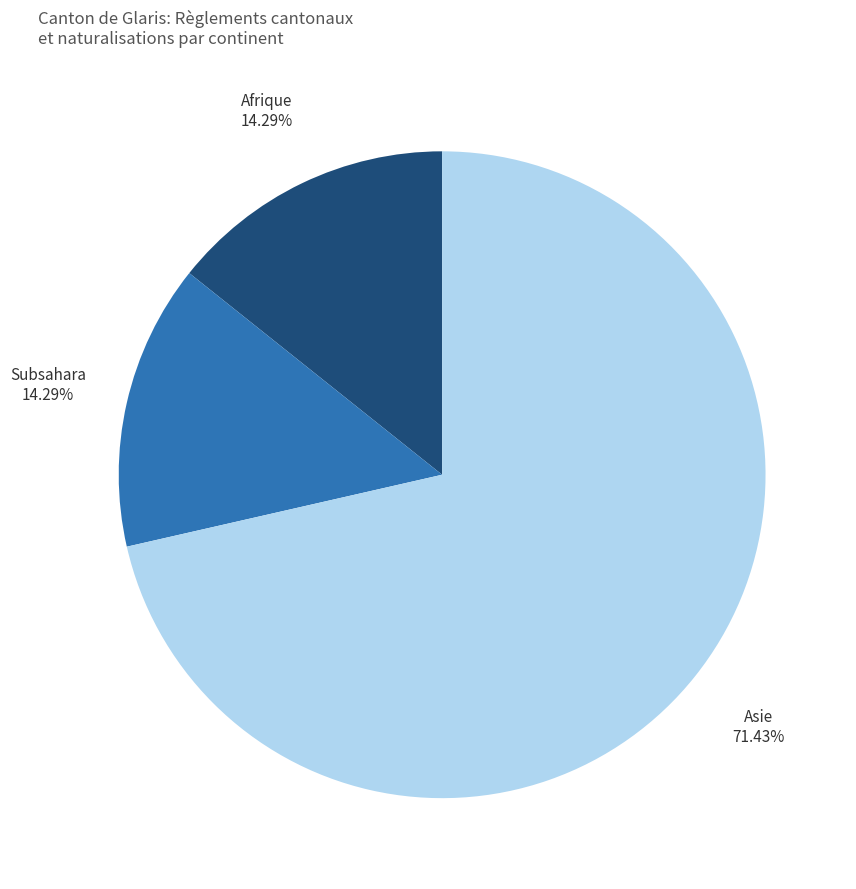

Which category has the biggest portion of the pie?

Asie